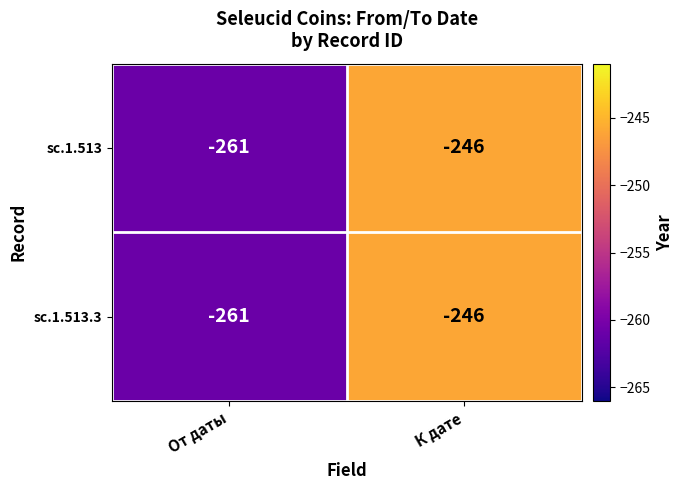

Rank the categories by sc.1.513.3 value from highest to lowest.

К дате, От даты